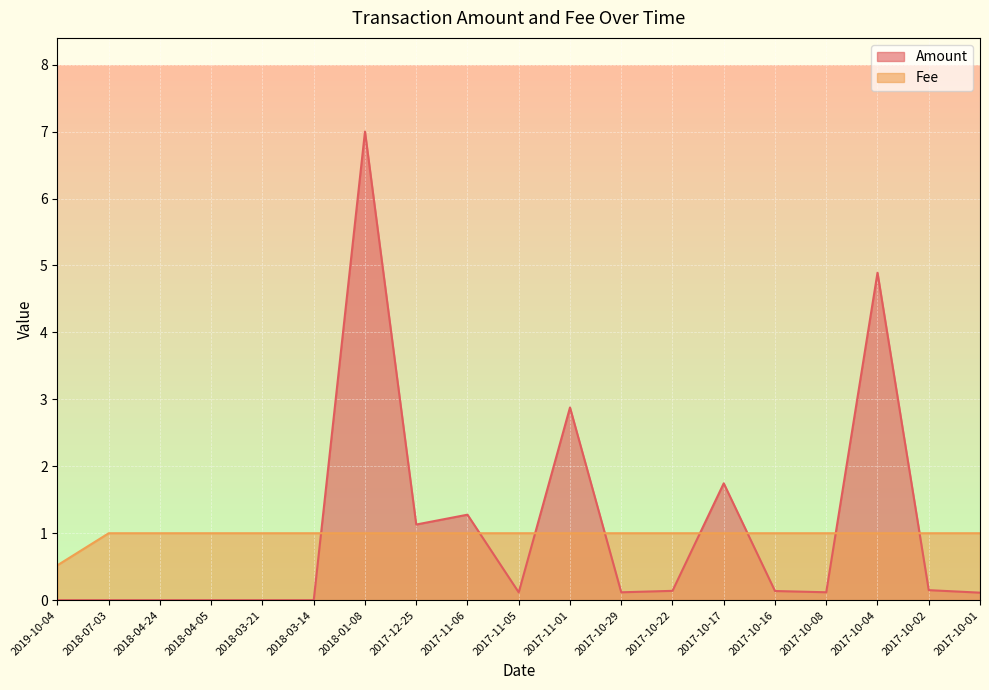

What position from the left is 2018-04-05?

4